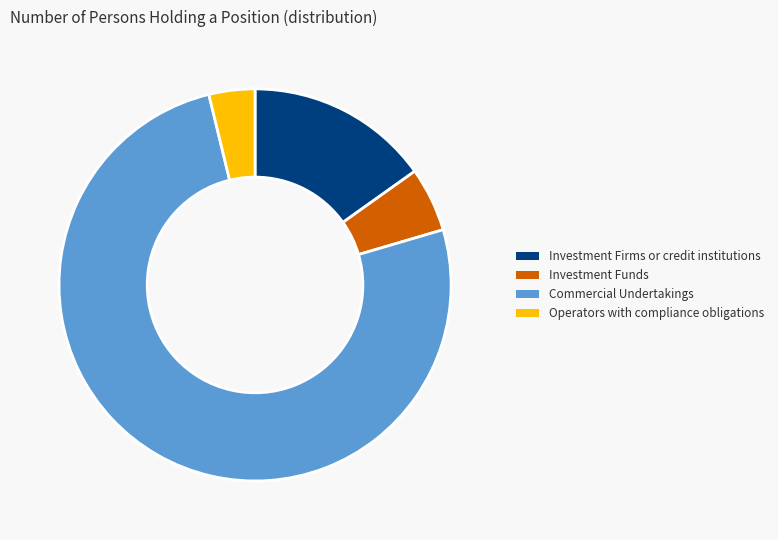

Approximately how many times larger is the value at Investment Funds compared to Operators with compliance obligations?

1.4